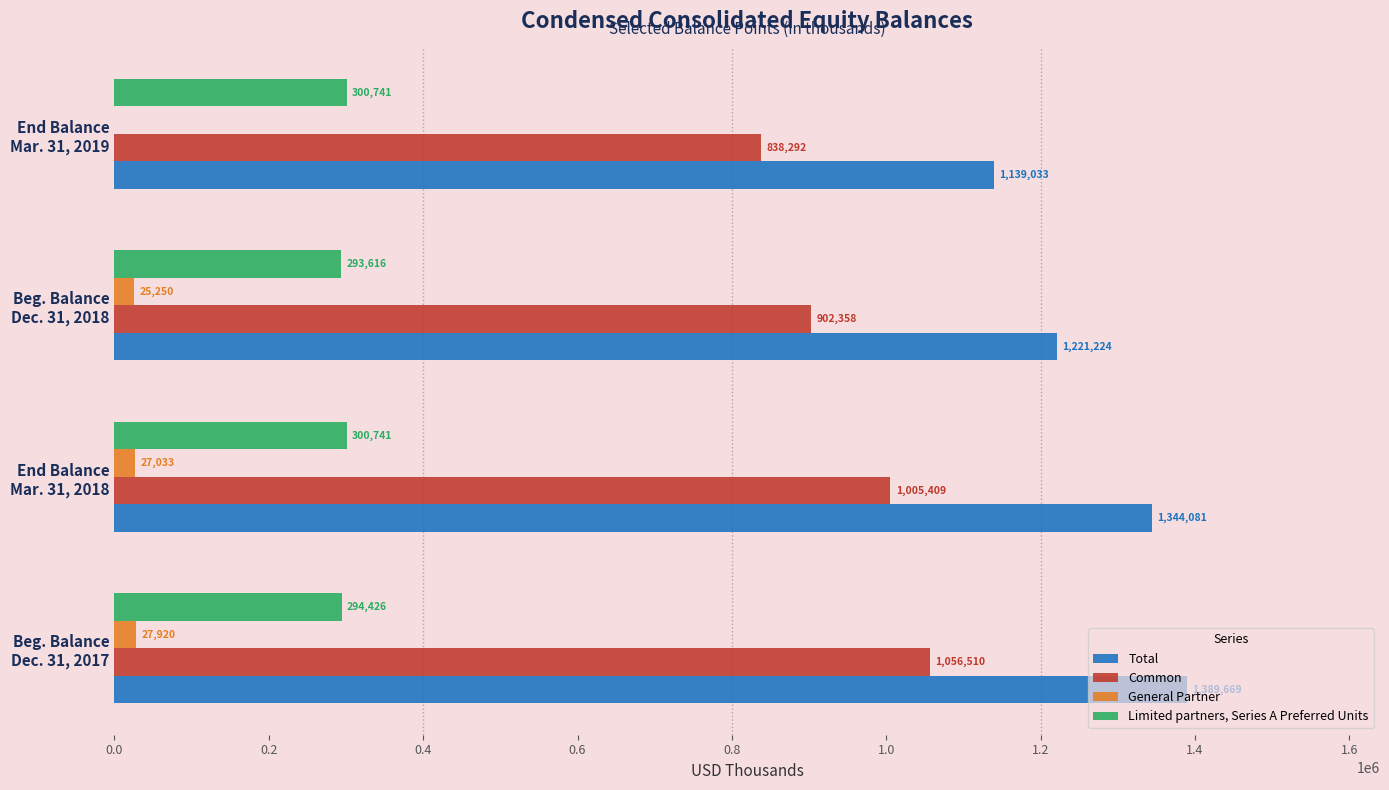

What is the sum of all Total values?

5094007